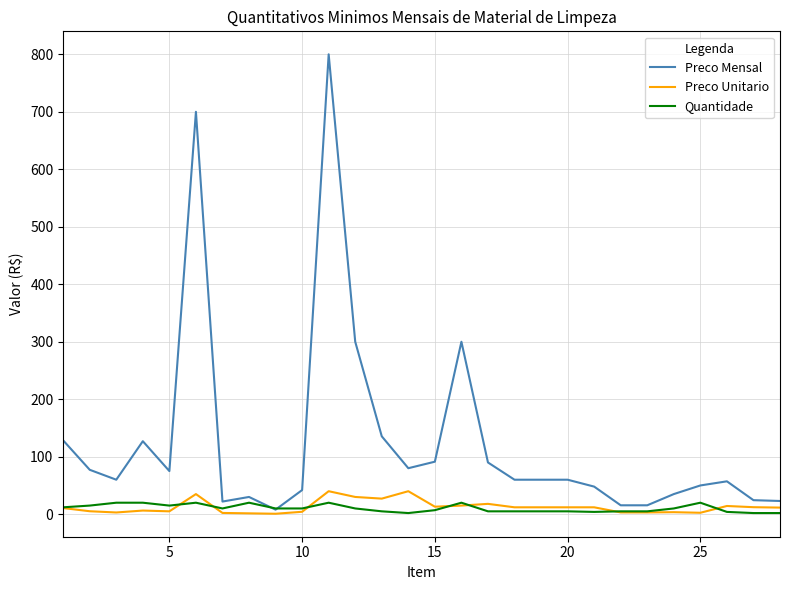

How many series are shown in this chart?

3